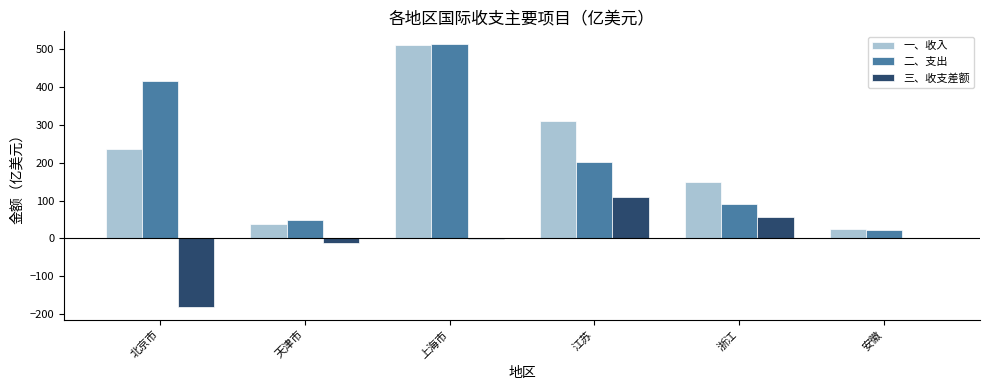

Which series changed the most between 北京市 and 江苏?

三、收支差额